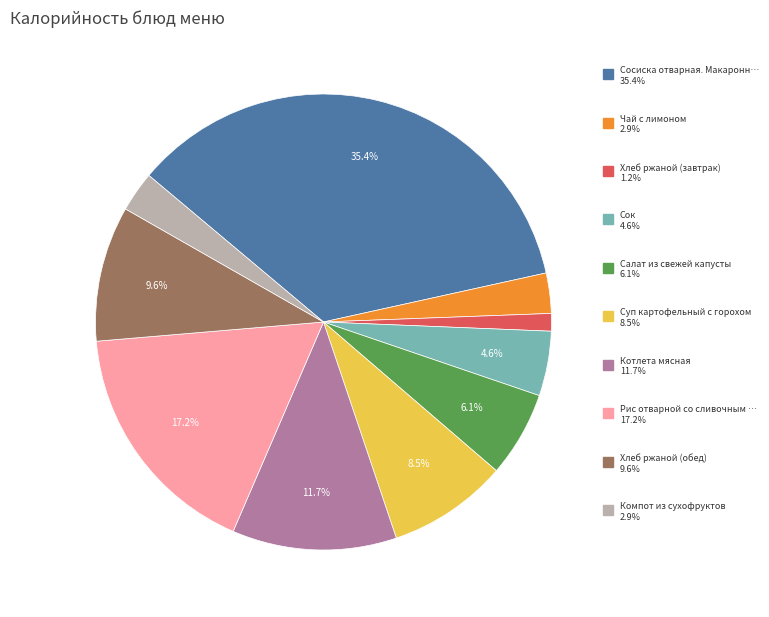

Does any single category account for the majority?

No